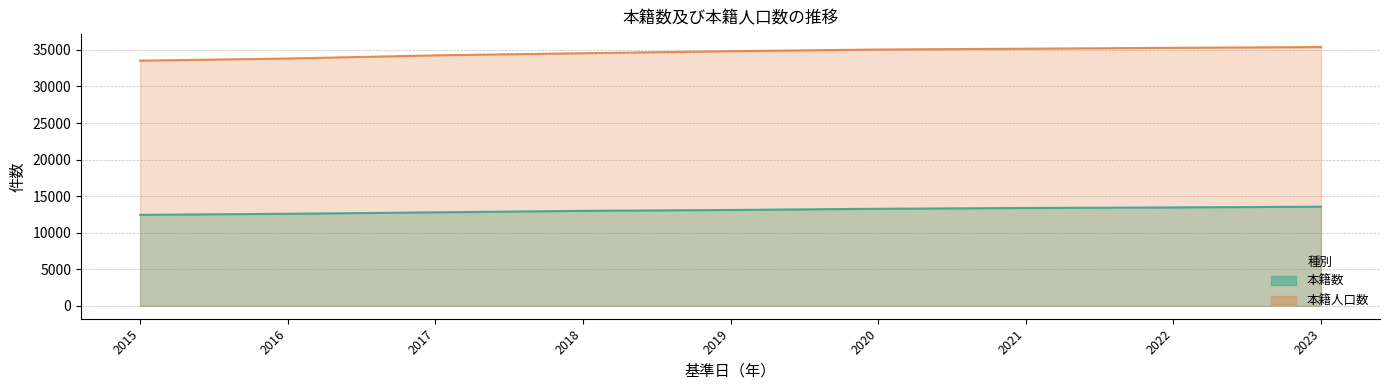

True or false: 本籍人口数 and 本籍数 cross at least once.

False